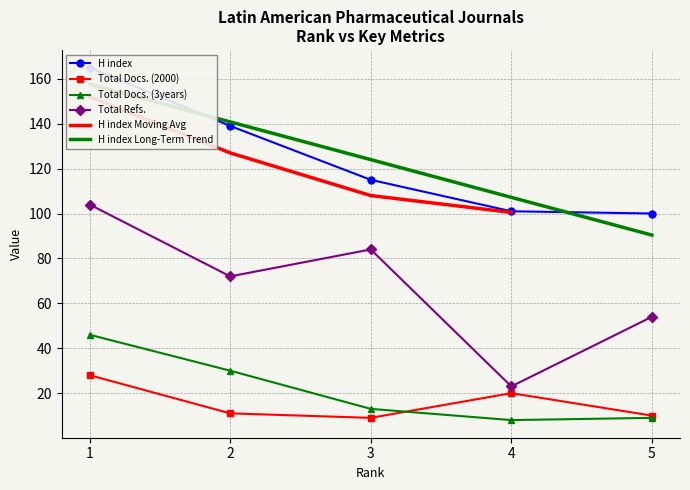

Reading left to right, list all the values displayed in this chart.

H index: 5=100	4=101	3=115	2=139	1=165
Total Docs. (2000): 5=10	4=20	3=9	2=11	1=28
Total Docs. (3years): 5=9	4=8	3=13	2=30	1=46
Total Refs.: 5=54	4=23	3=84	2=72	1=104